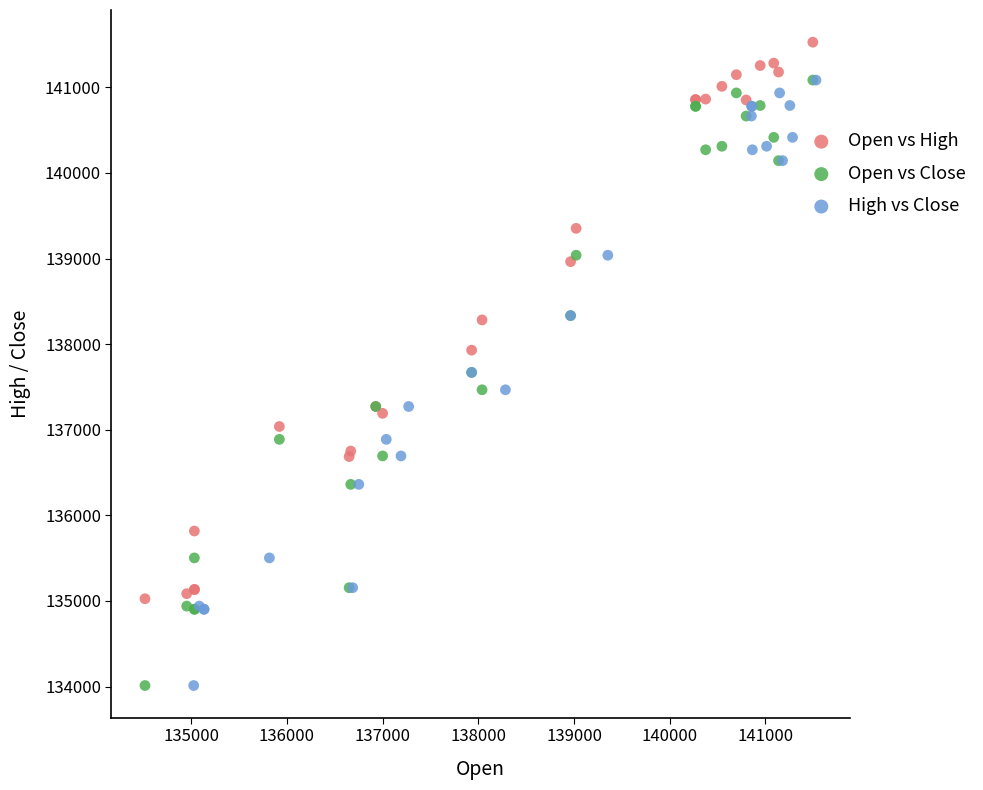

Which series reaches the maximum Y coordinate?

Open vs High